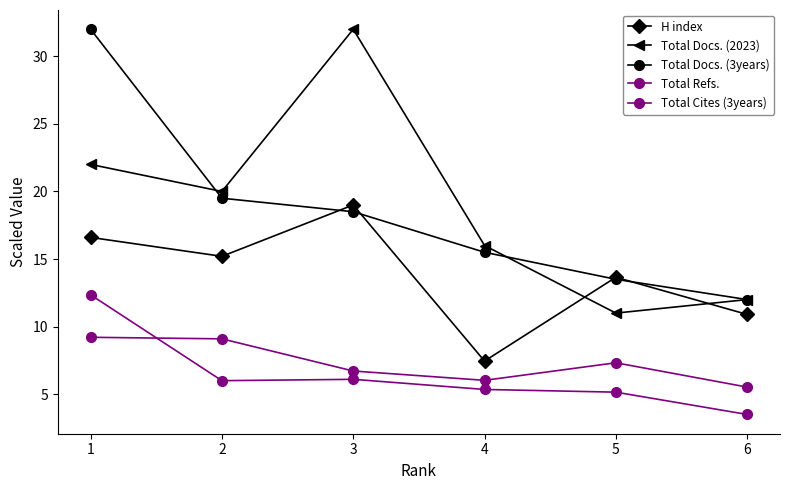

Reading left to right, what are all the values shown in this chart?

H index: 16.6	15.2	19.0	7.5	13.7	10.9
Total Docs. (2023): 22.0	20.0	32.0	16.0	11.0	12.0
Total Docs. (3years): 32.0	19.5	18.5	15.5	13.5	12.0
Total Refs.: 12.4	6.0	6.1	5.4	5.2	3.5
Total Cites (3years): 9.2	9.1	6.7	6.0	7.3	5.5